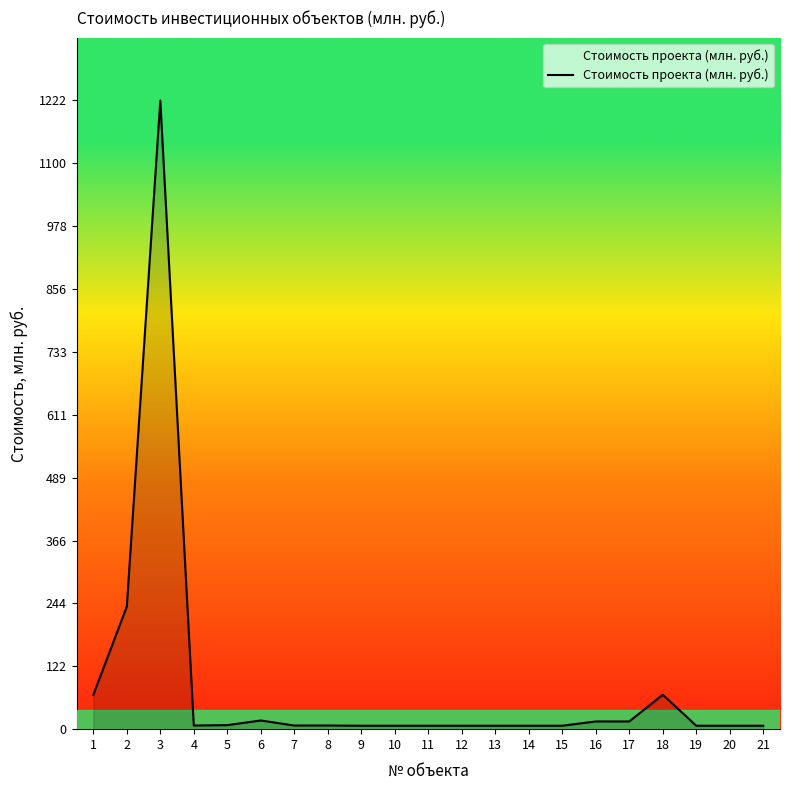

Where is the data nearest to the value 614?

2